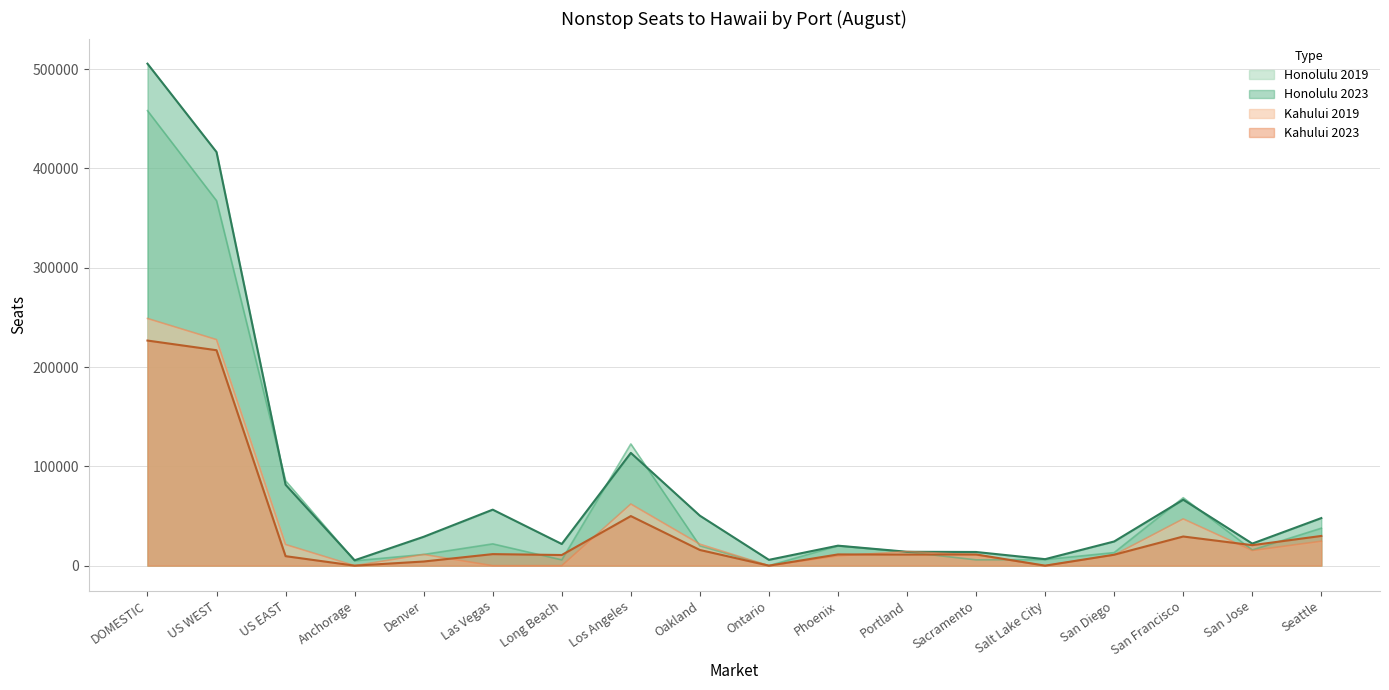

What is the label of the 15th point from the right?

Anchorage